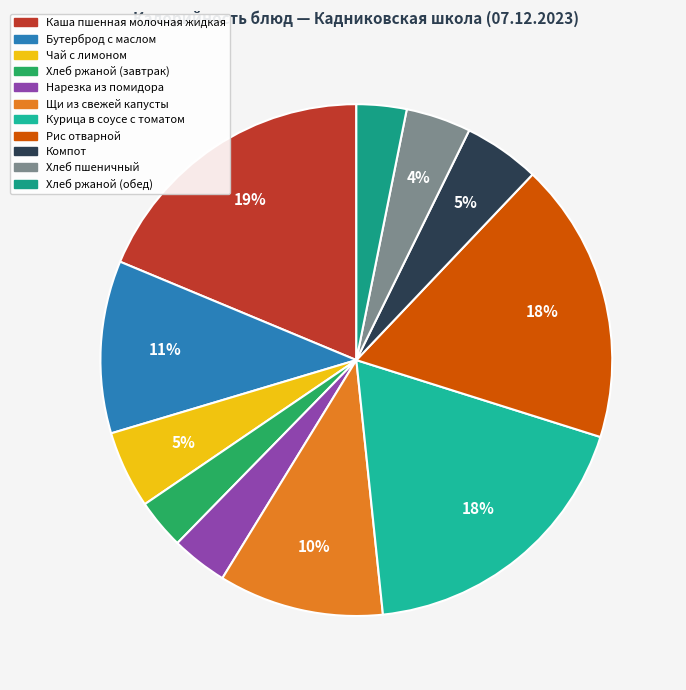

Is Курица в соусе с томатом the majority of the pie?

No